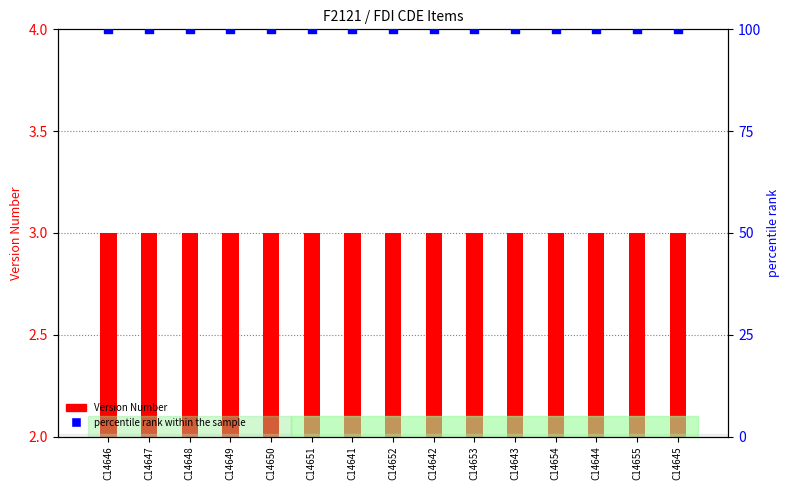

At which category is the sum across all series the highest?

C14646